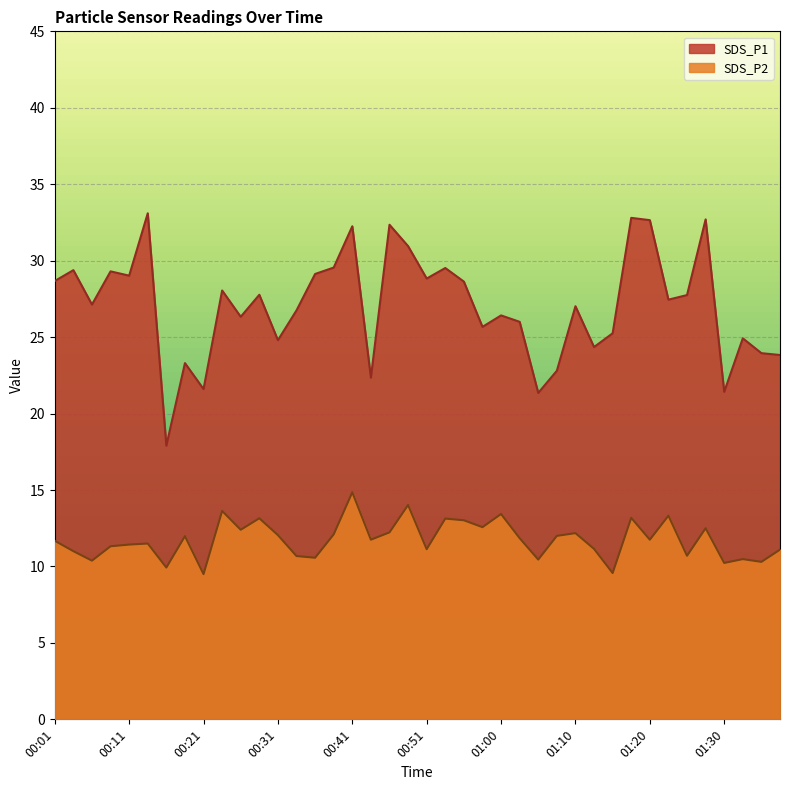

What is the value of the SDS_P1 point at the 20th from the left?

30.9